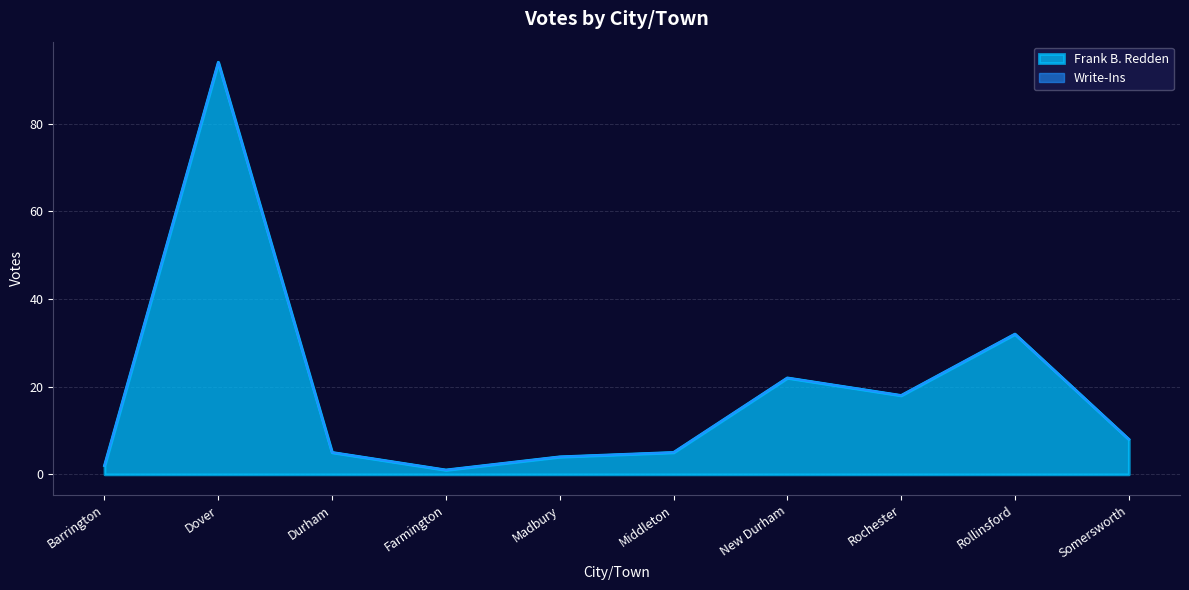

What is the label of the 7th point from the left?

New Durham